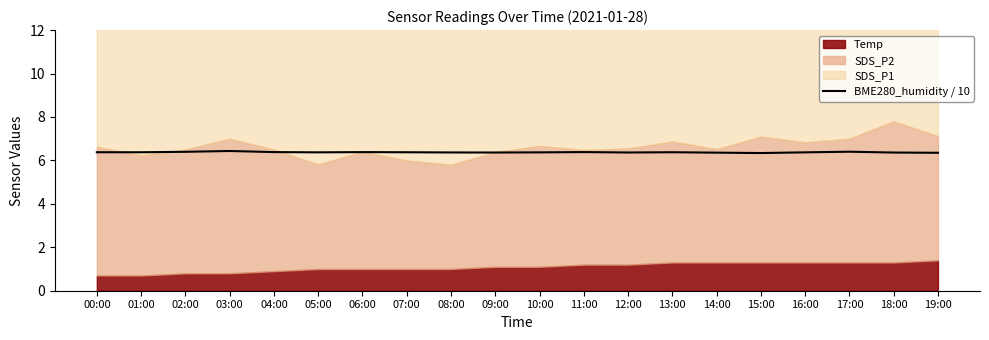

What is the greatest value displayed?

6.4